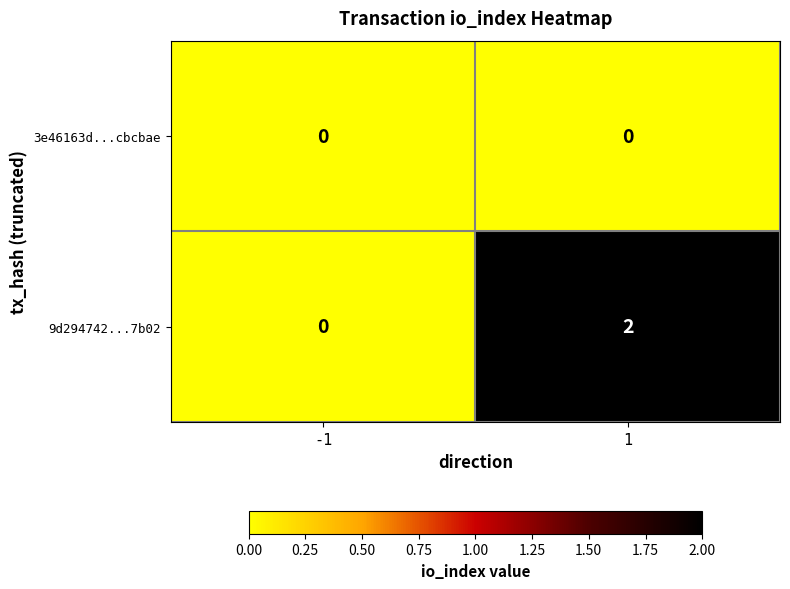

Which series changed the most between -1 and 1?

9d294742...7b02